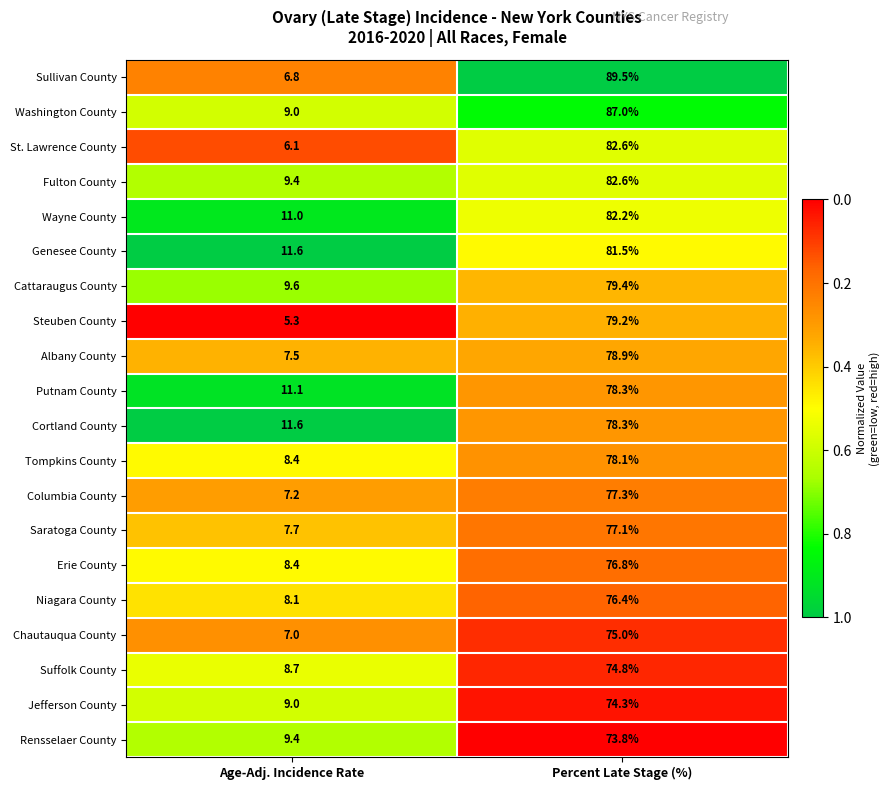

Which label corresponds to the smallest value in the chart?

Age-Adj. Incidence Rate